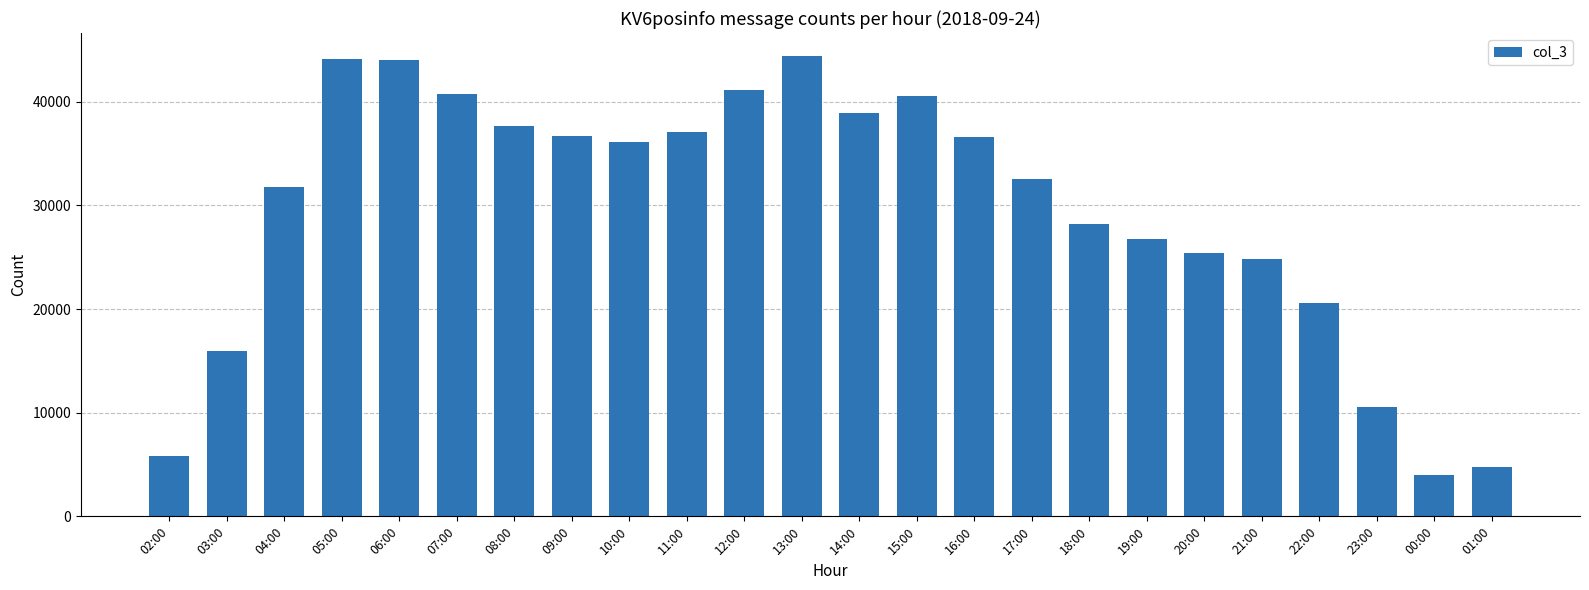

True or false: the data shows 10155 at 02:00.

False